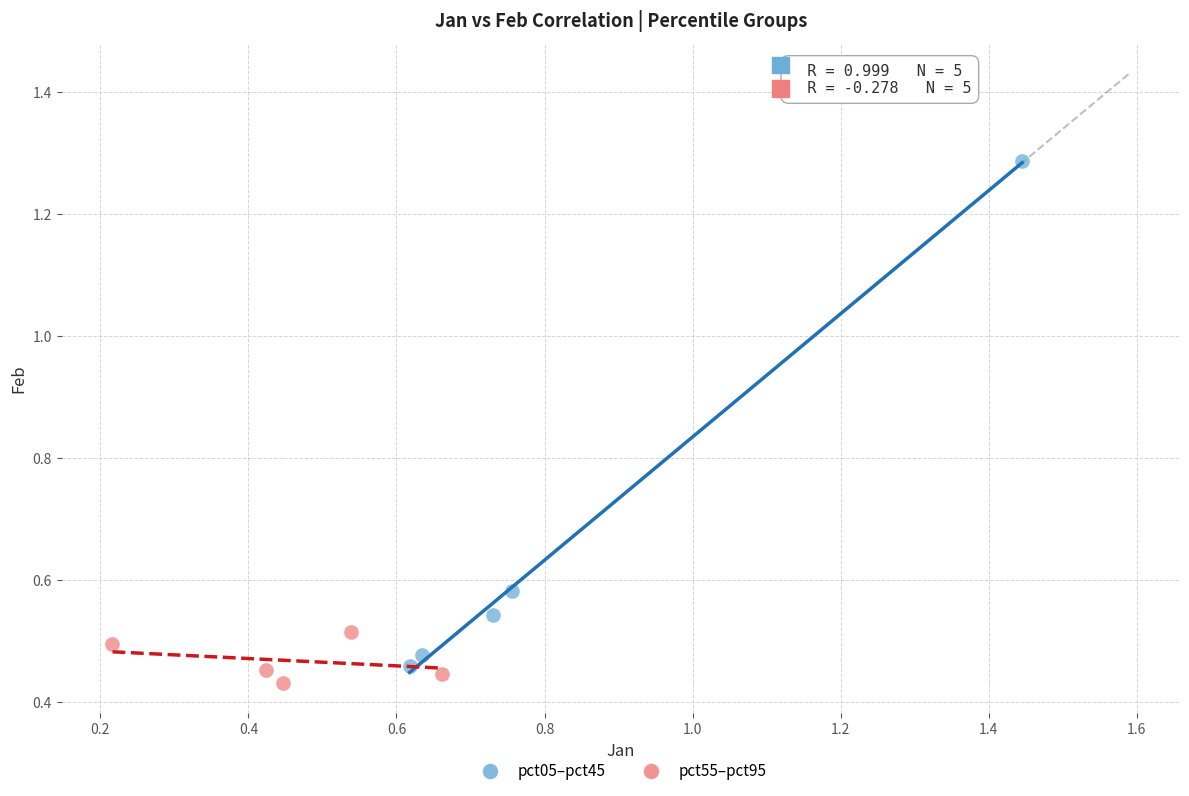

Which series reaches the minimum Y coordinate?

pct55–pct95